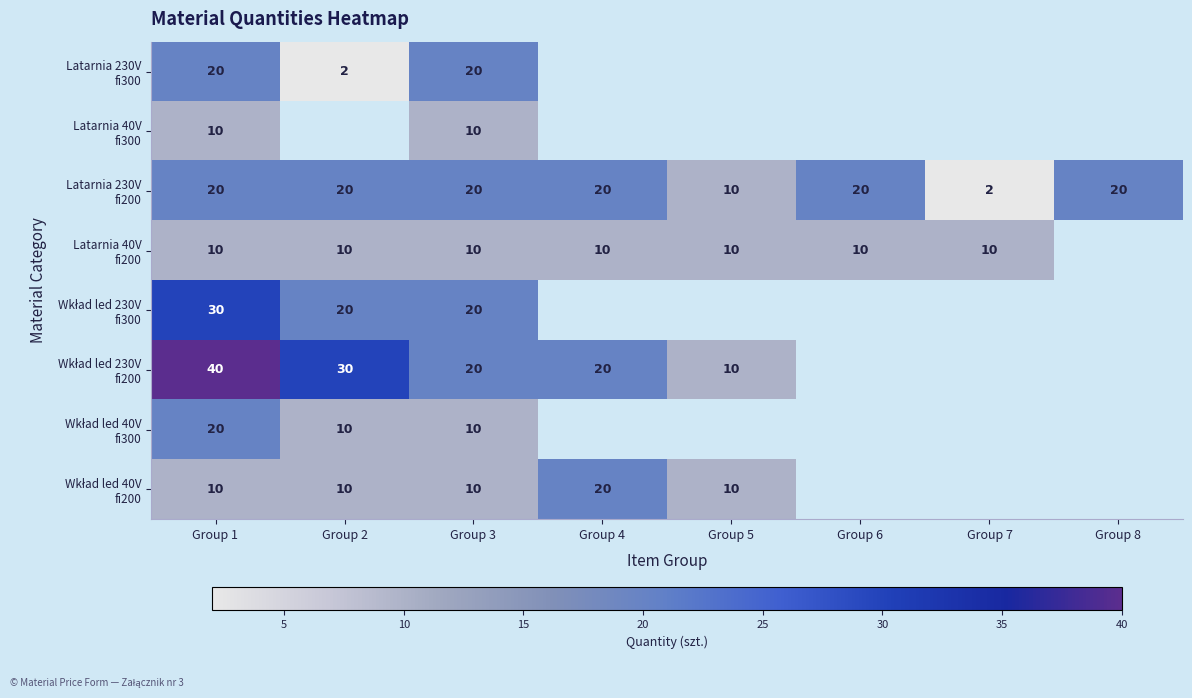

Is it true that Wkład led 230V fi200 equals 6.9 at Group 5?

False